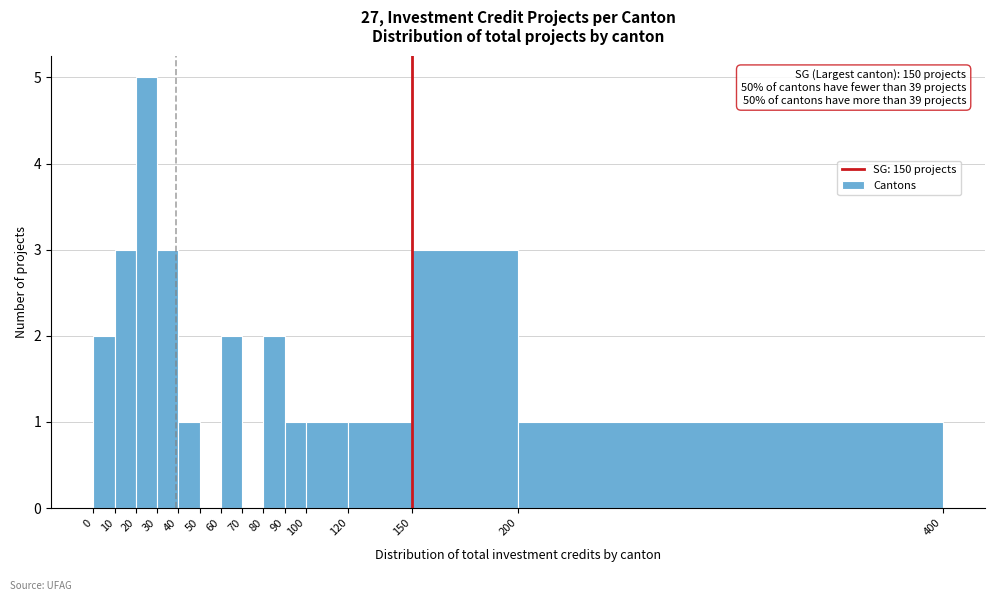

Which range on the x-axis has the tallest bar?

20 to 30